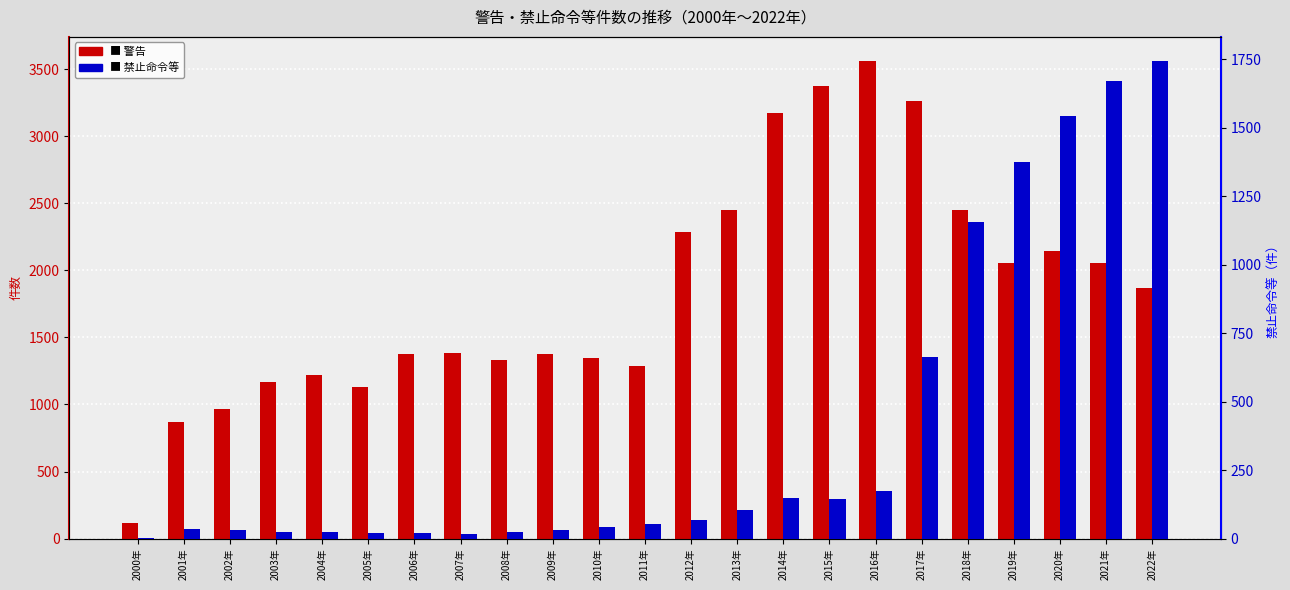

What is the average value of the 警告 series?

1837